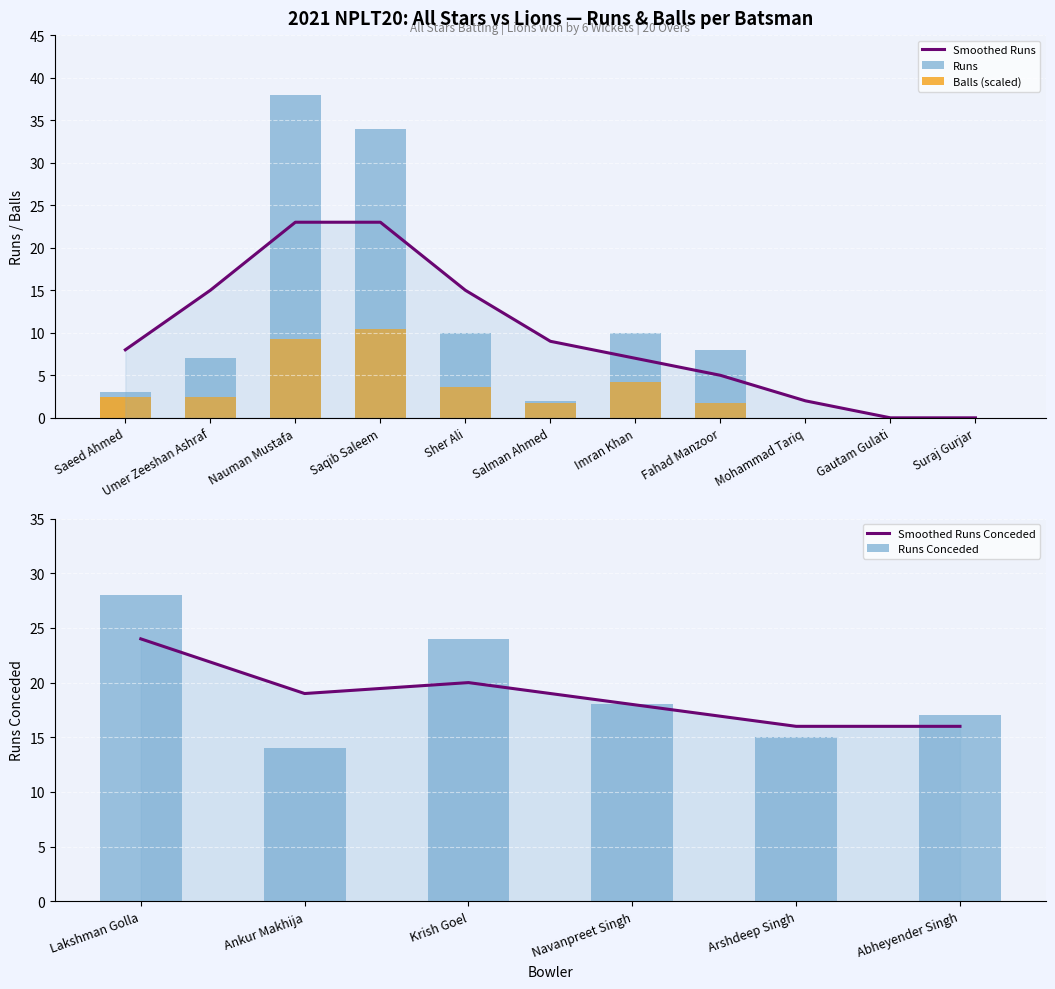

What is the value of the Balls bar at the 7th from the left?

4.2